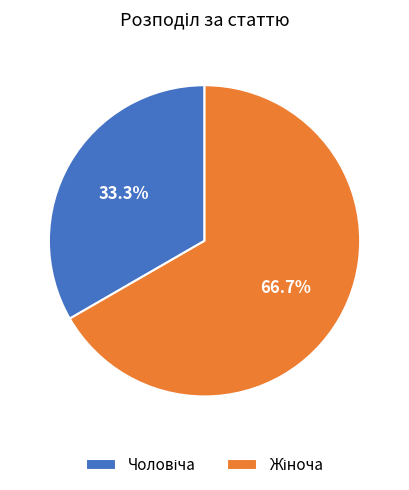

Is there any slice that represents more than half of the pie?

Yes